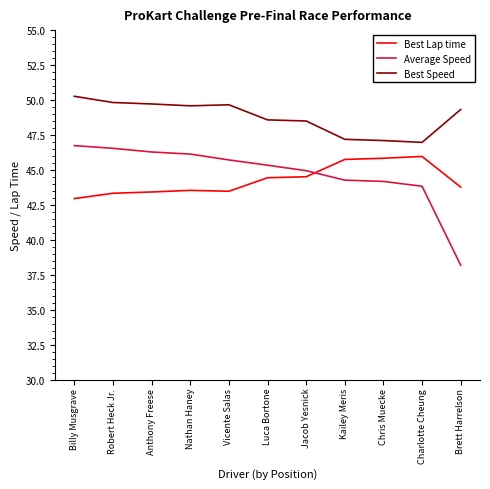

What position from the right is Jacob Yesnick?

5